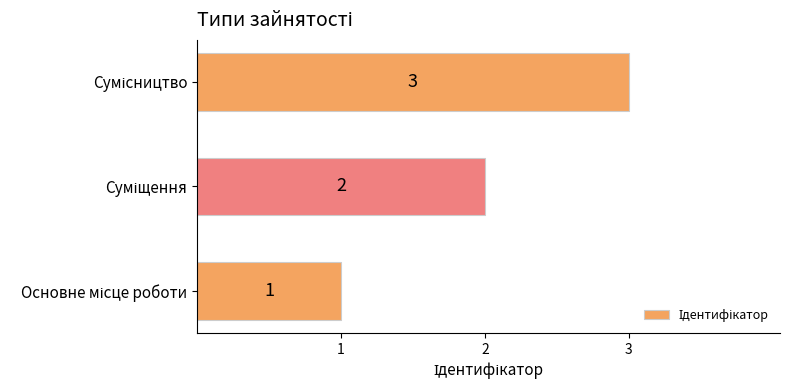

How many categories are shown in the chart?

3